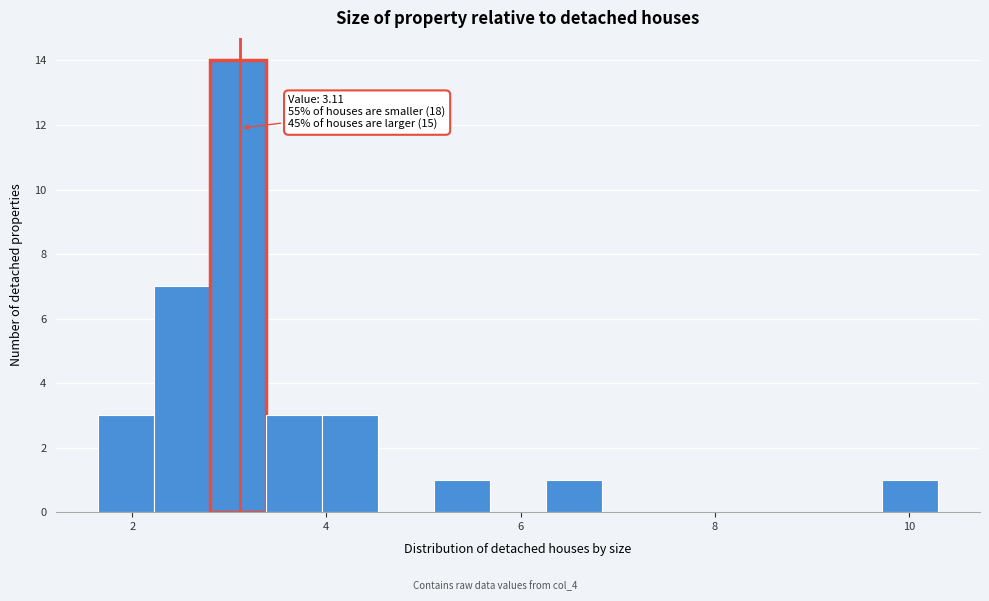

Around what value on the x-axis is the tallest bar? Give the approximate position of its centre, as read against the axis.

3.0